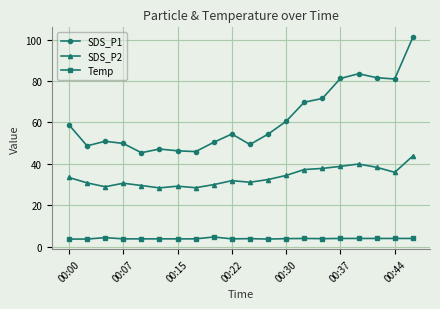

True or false: SDS_P2 has more than 0 points higher than both neighbors.

True